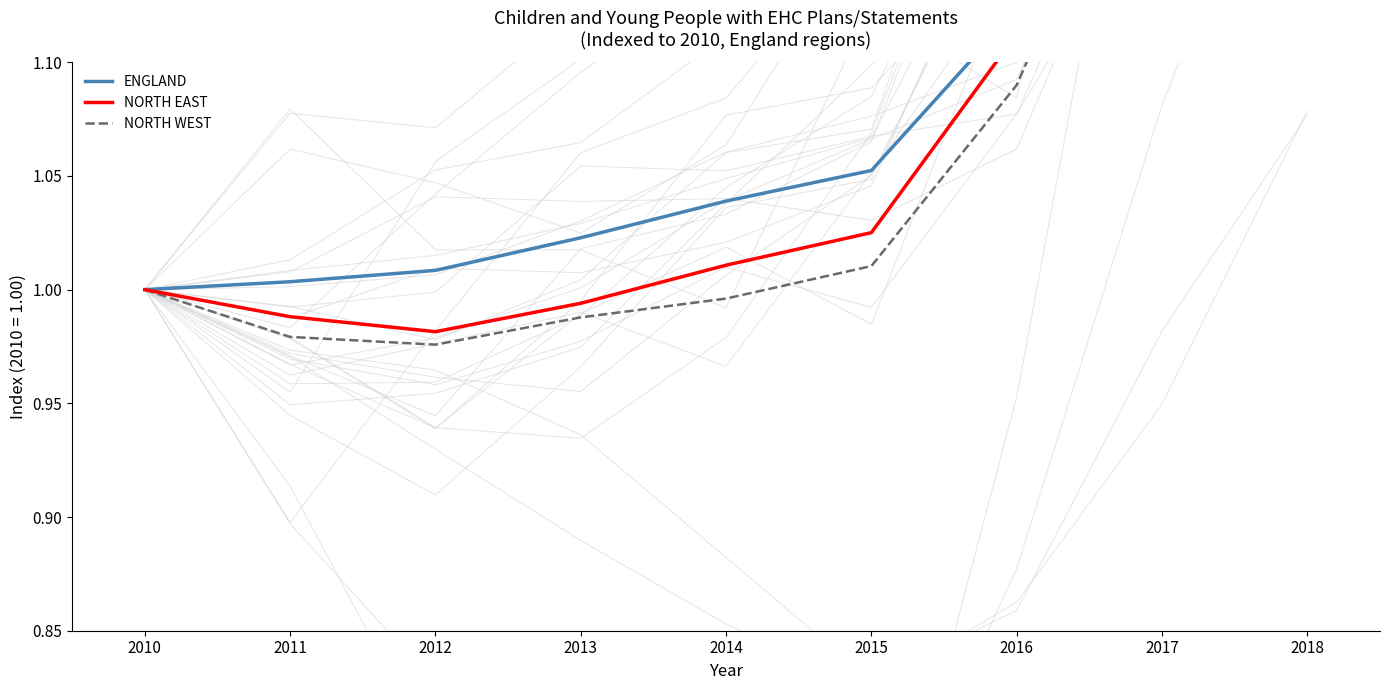

Reading right to left, what are all the values shown in this chart?

ENGLAND: 2018=1.4	2017=1.3	2016=1.1	2015=1.1	2014=1.0	2013=1.0	2012=1.0	2011=1.0	2010=1.0
NORTH EAST: 2018=1.4	2017=1.3	2016=1.1	2015=1.0	2014=1.0	2013=1.0	2012=1.0	2011=1.0	2010=1.0
NORTH WEST: 2018=1.4	2017=1.2	2016=1.1	2015=1.0	2014=1.0	2013=1.0	2012=1.0	2011=1.0	2010=1.0